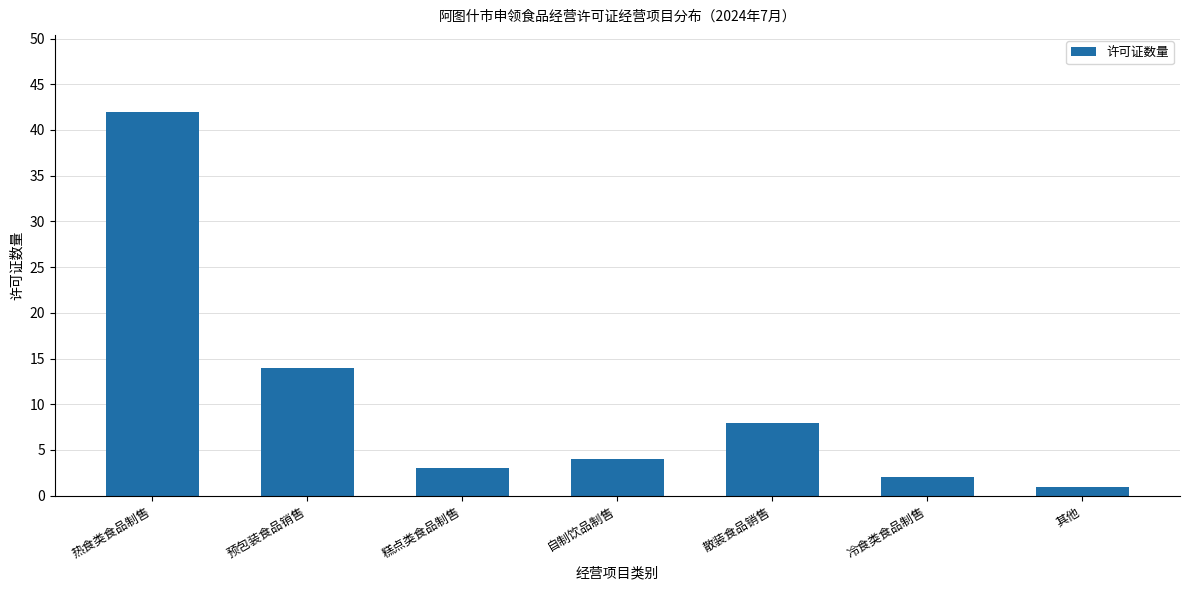

Does the chart contain any negative values?

No